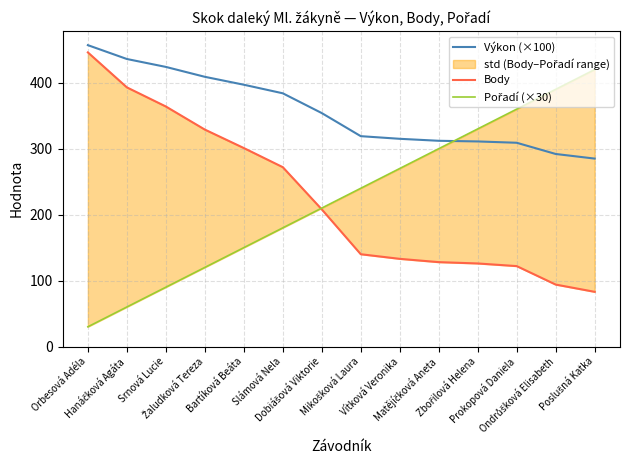

Between Žaludková Tereza and Matějíčková Aneta, which series saw the biggest shift?

Body